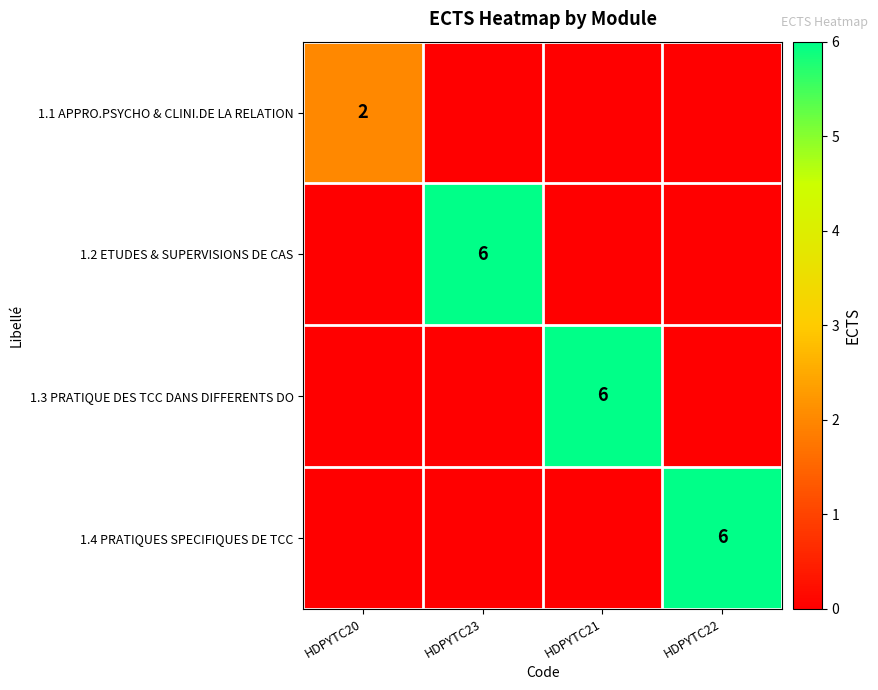

Is it true that 1.1 APPRO.PSYCHO & CLINI.DE LA RELATION equals 2 at HDPYTC20?

True